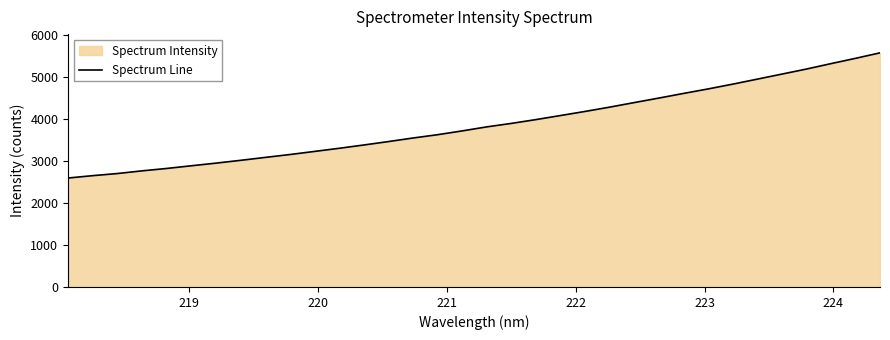

How many data points are above 3804?

17